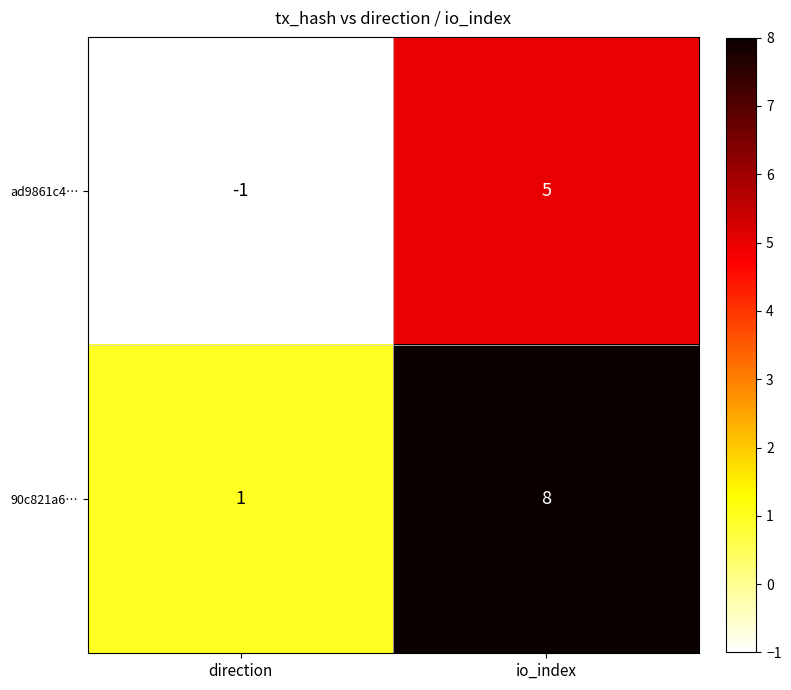

What value does the ad9861c4… series have at io_index?

5